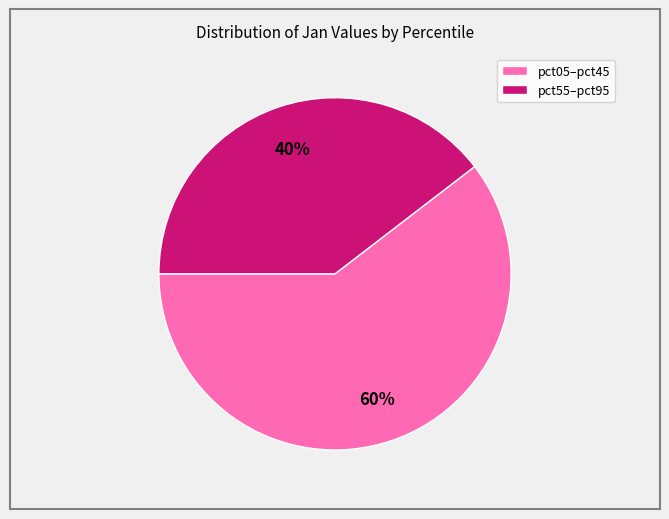

To the nearest percent, what is the average slice percentage?

50%